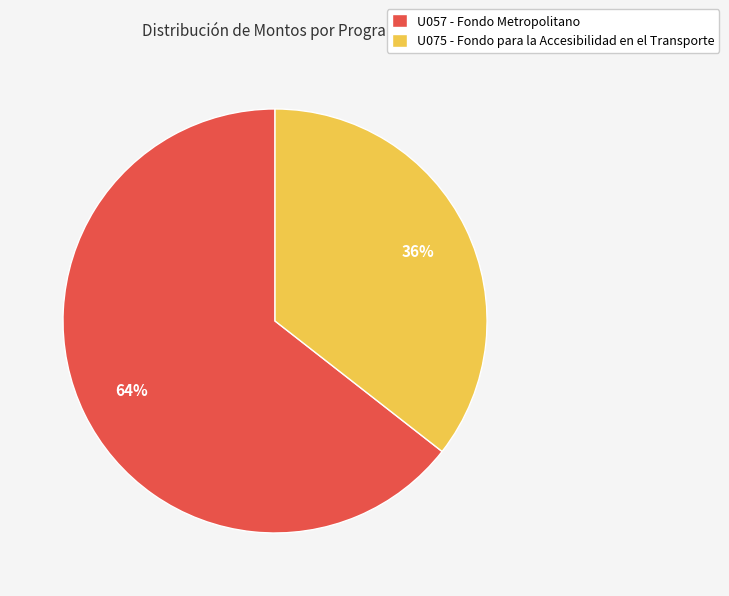

Which slice represents more than half of the pie?

U057 - Fondo Metropolitano